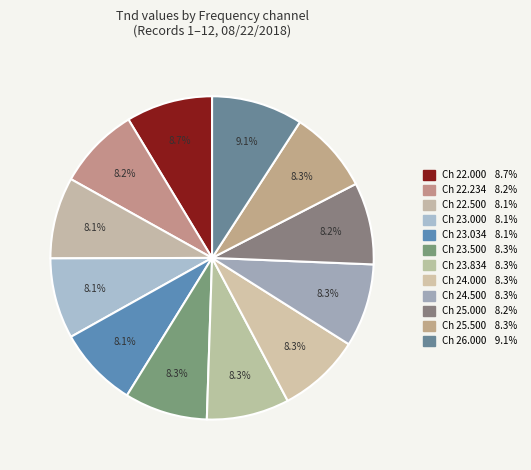

How many slices are in this pie chart?

12